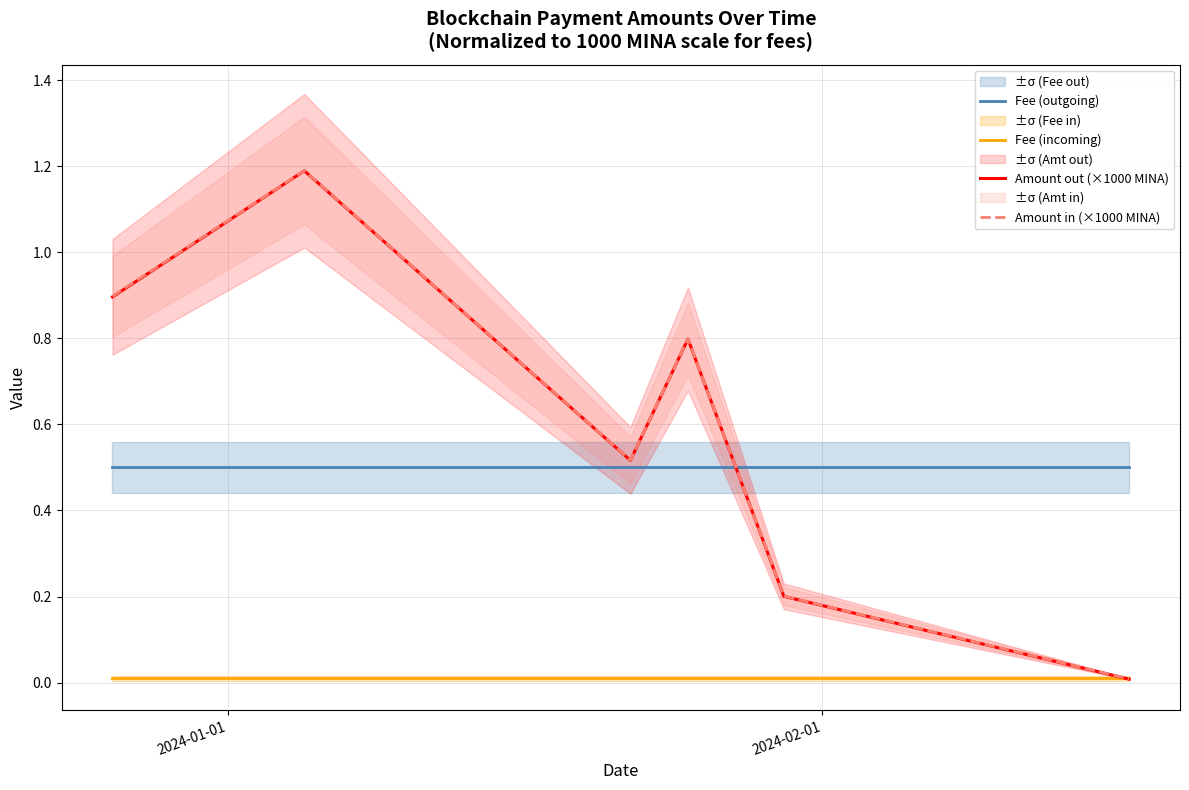

At which label does Fee (outgoing) reach its peak?

2024-01-01